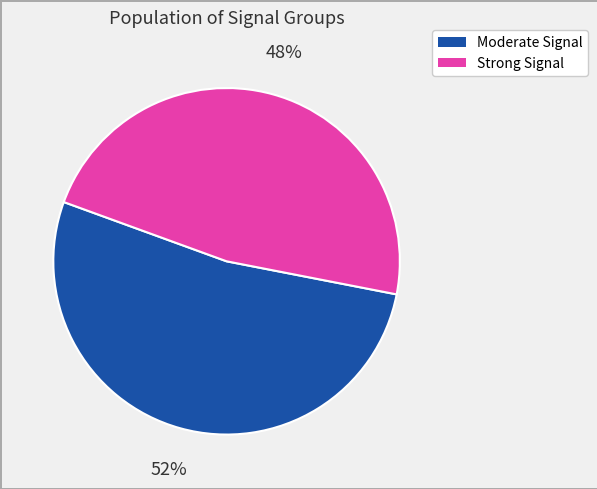

To the nearest percent, what is the average slice percentage?

50%